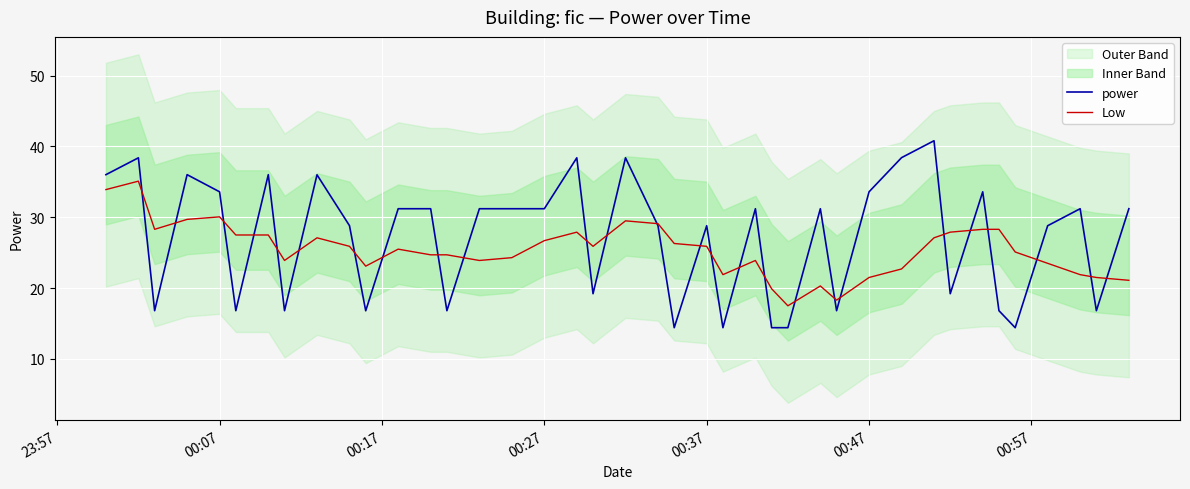

The power series shows 33.6 at 00:07. True or false?

True